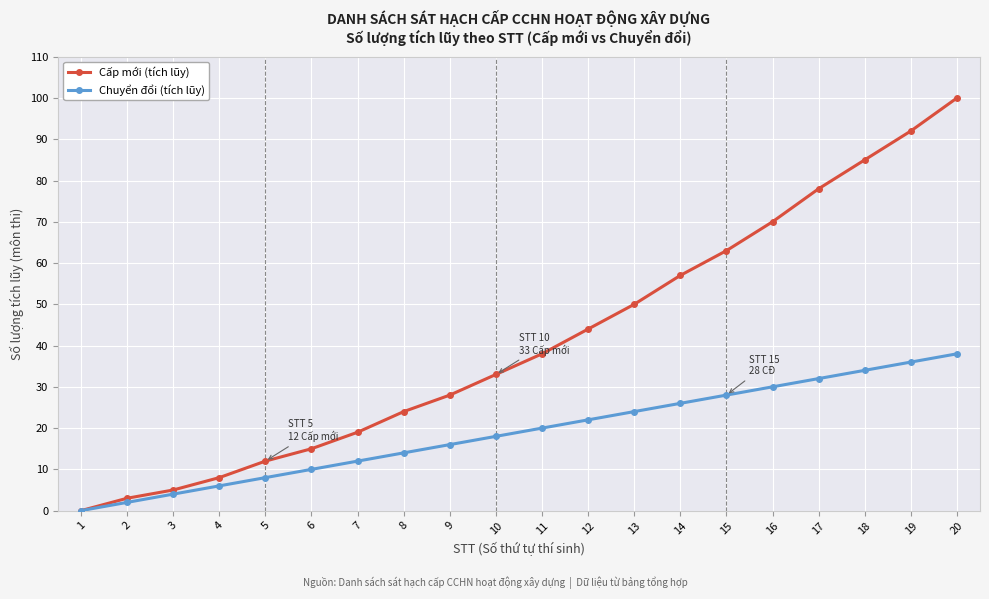

Which series has the largest total across all categories?

Cấp mới (tích lũy)